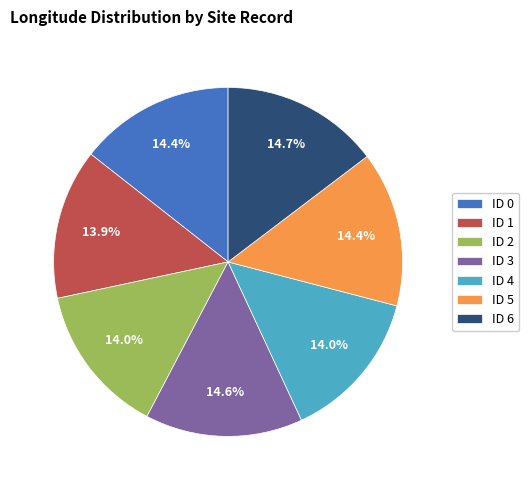

To the nearest percent, what percentage of the pie is ID 0?

14%